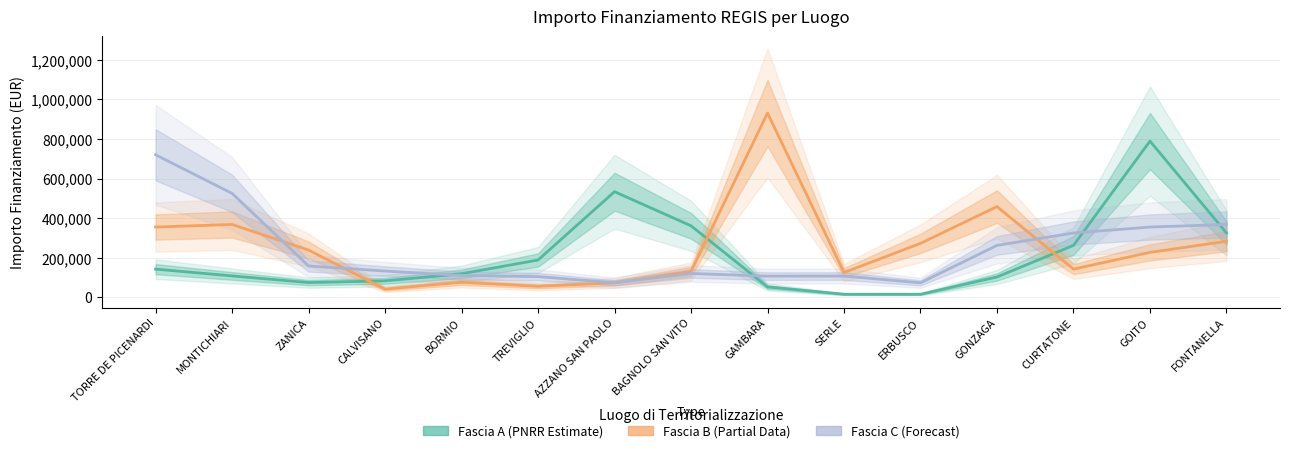

What is the sum of all Fascia A (PNRR Estimate) values?

3172034.4